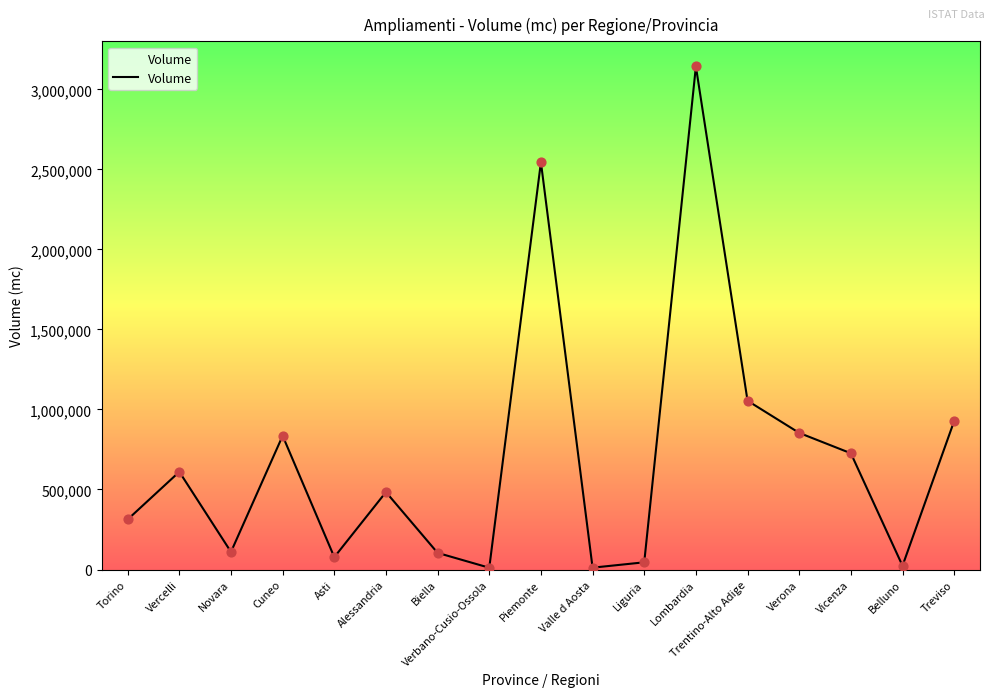

Approximately how many times larger is the value at Verona compared to Biella?

8.2